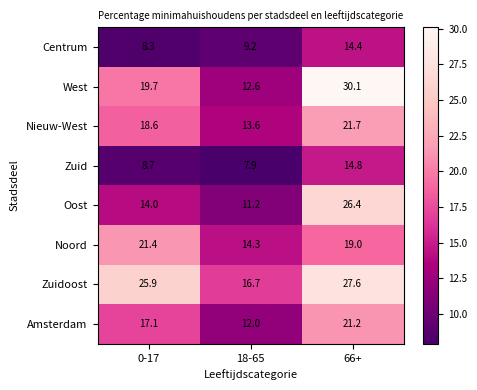

Is it true that Noord equals 21.4 at 0-17?

True